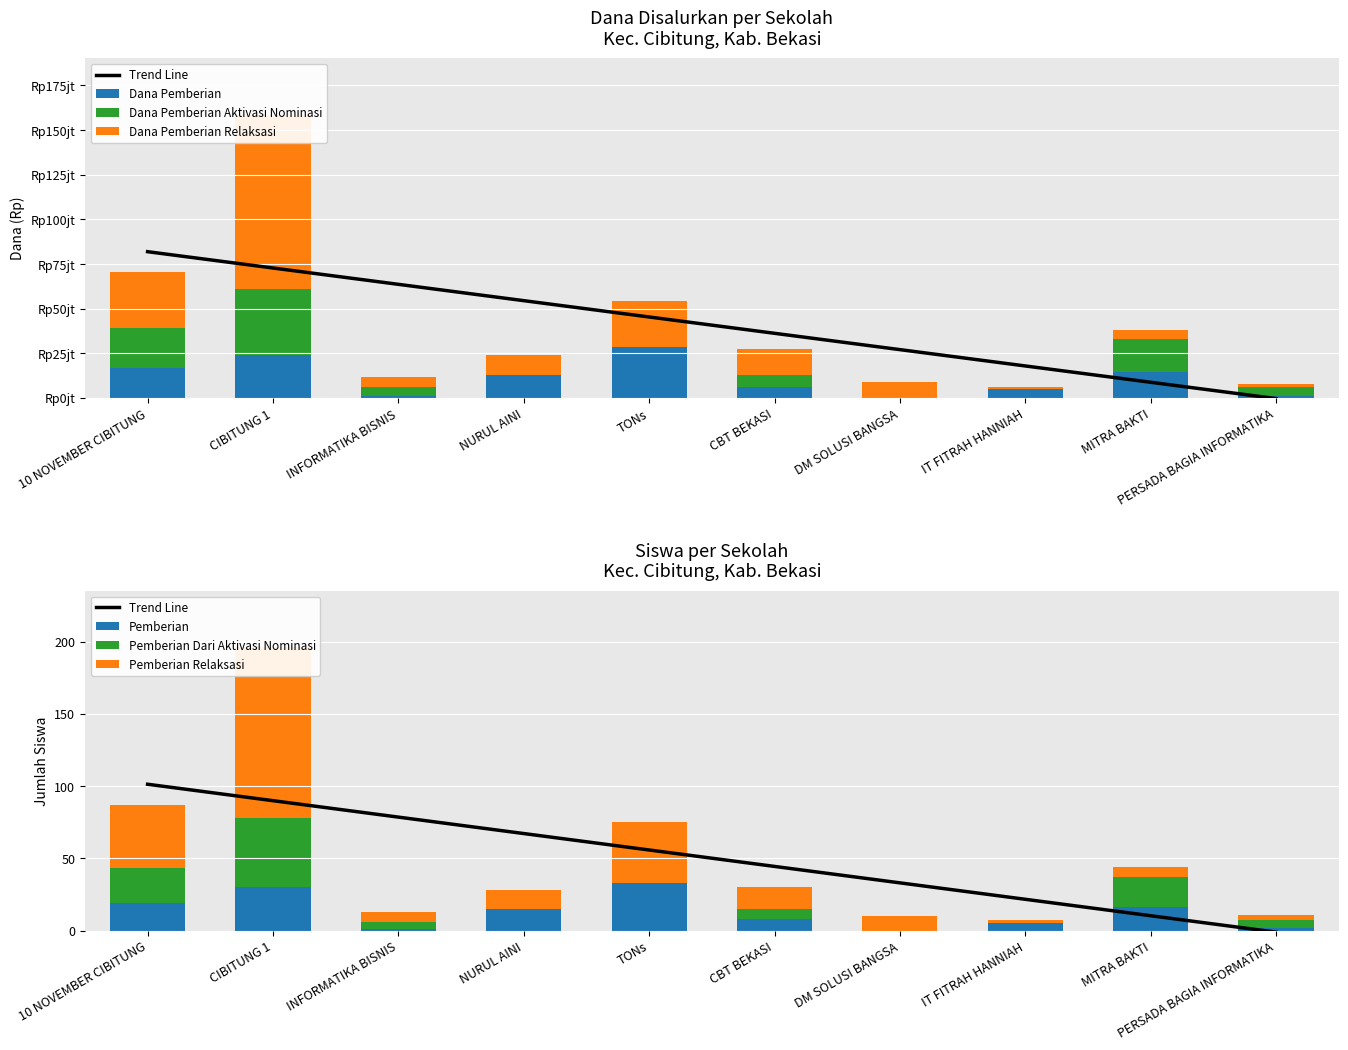

How many values in the Dana Pemberian series exceed 13000000?

4